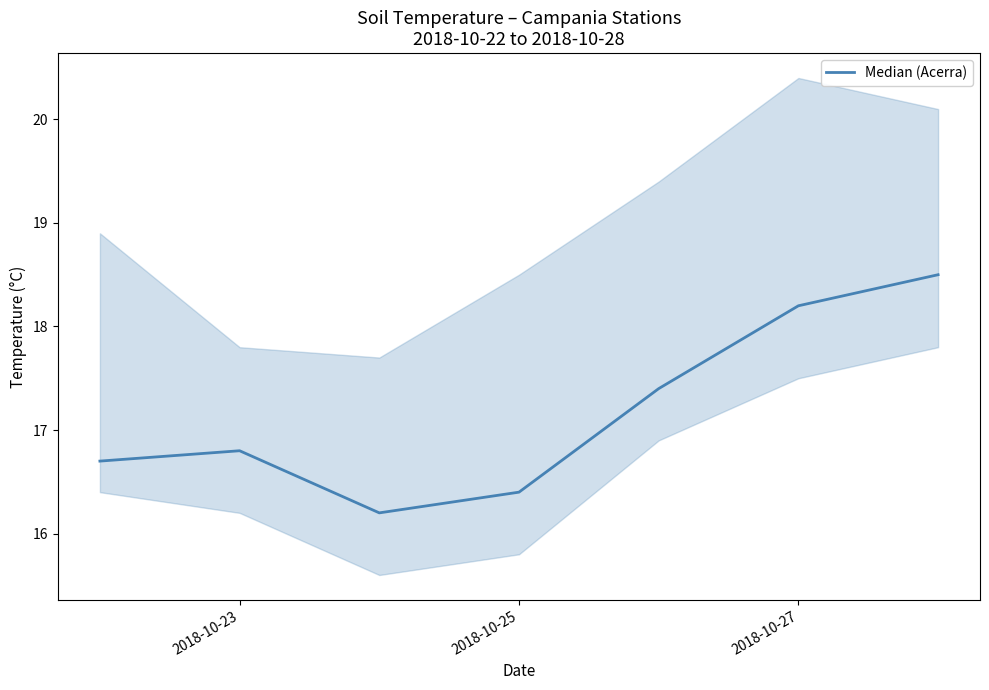

What is the highest value of the Median (Acerra) series?

18.5